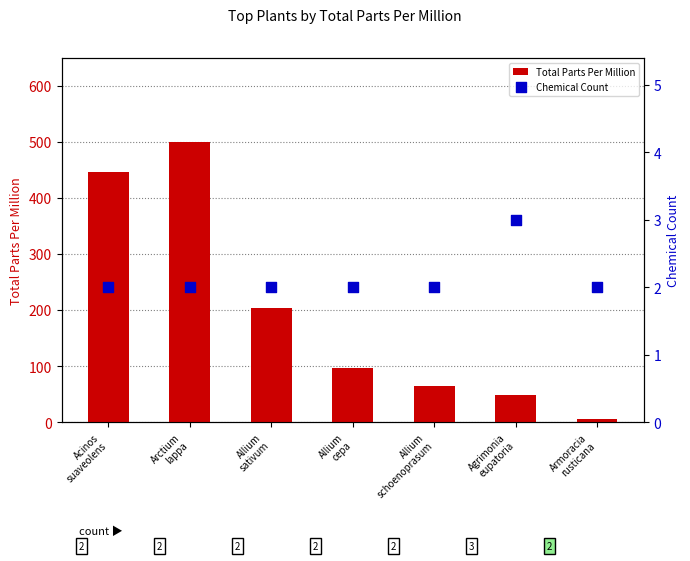

Which series reaches the minimum Y coordinate?

Chemical Count